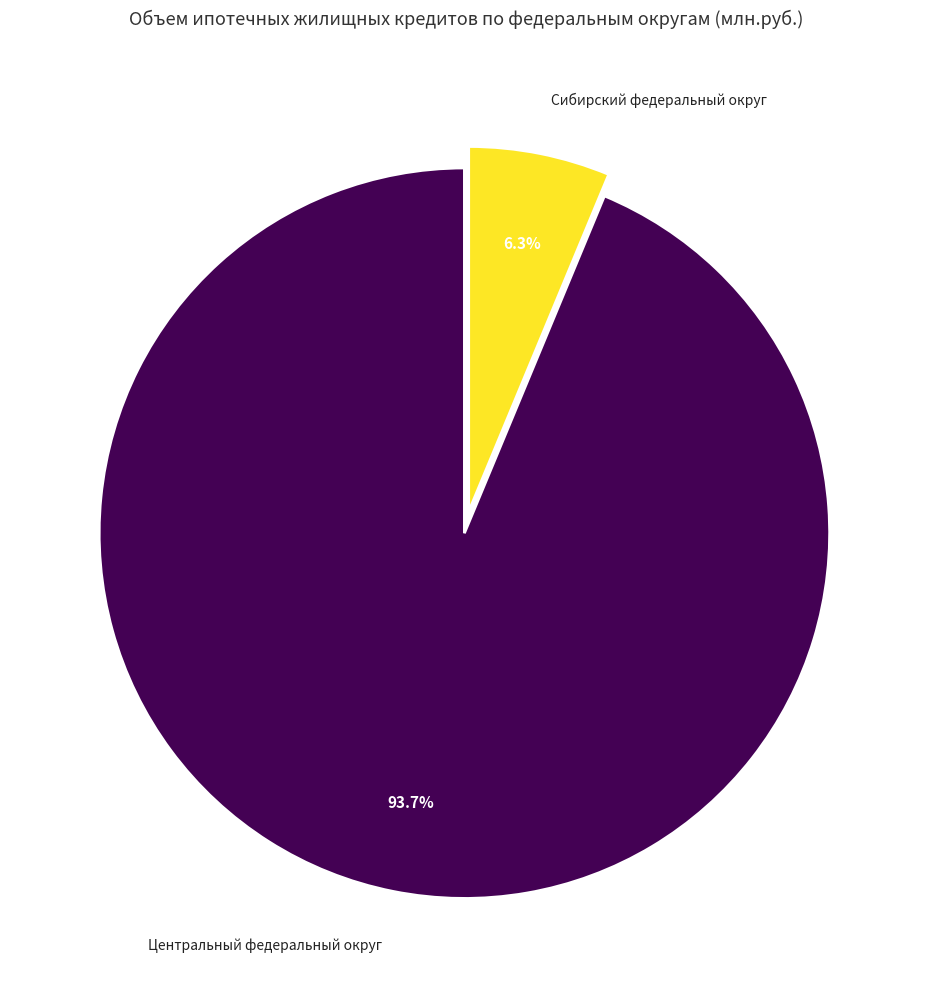

What percentage do Центральный федеральный округ and Сибирский федеральный округ together represent?

100.0%